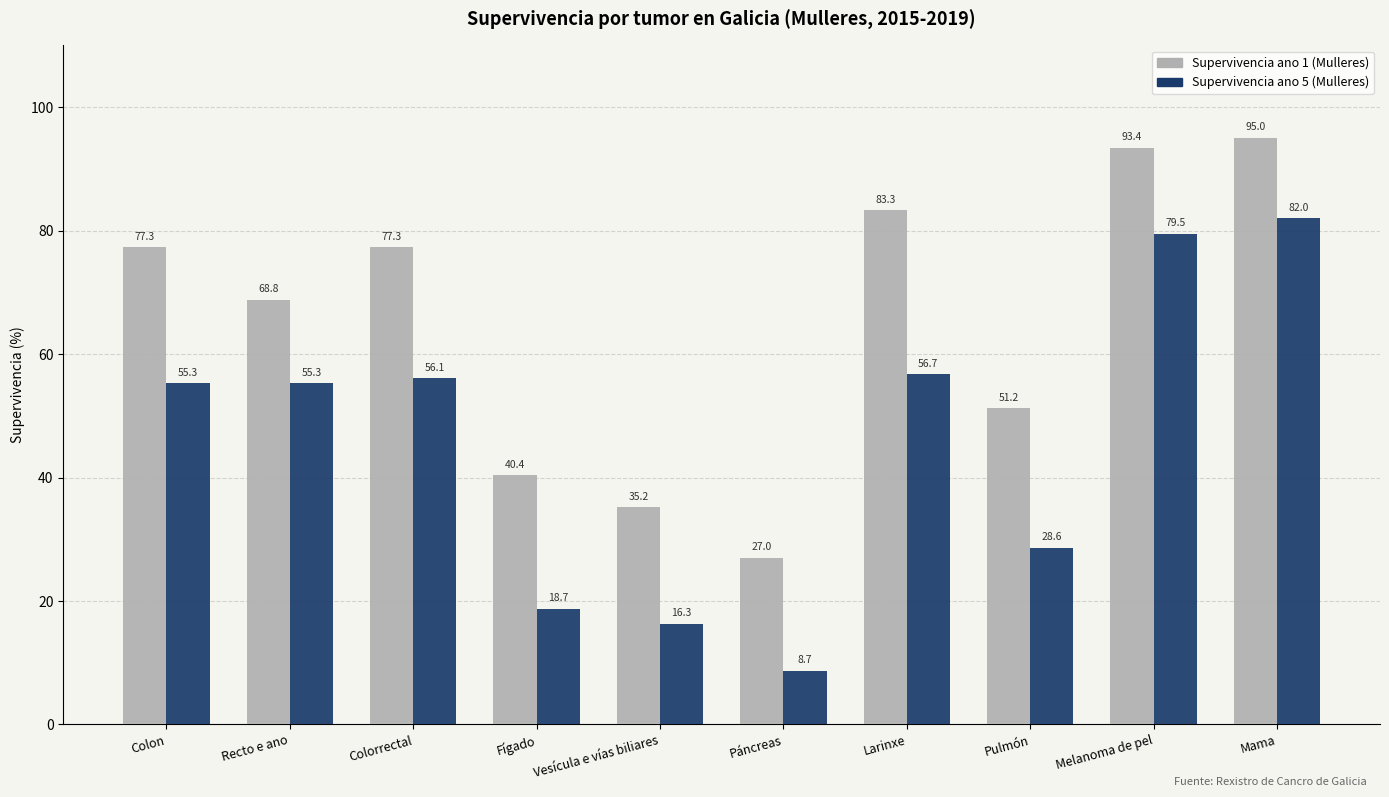

Is it true that Supervivencia ano 5 (Mulleres) equals 48.5 at Pulmón?

False